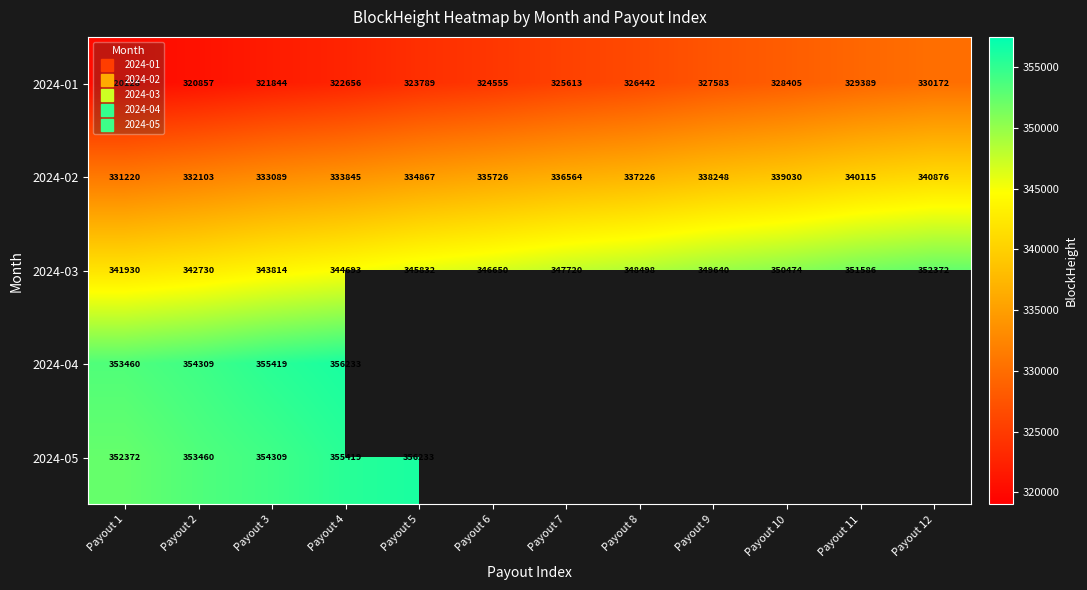

What is the difference between the 2024-02 values at Payout 9 and Payout 6?

2522.0